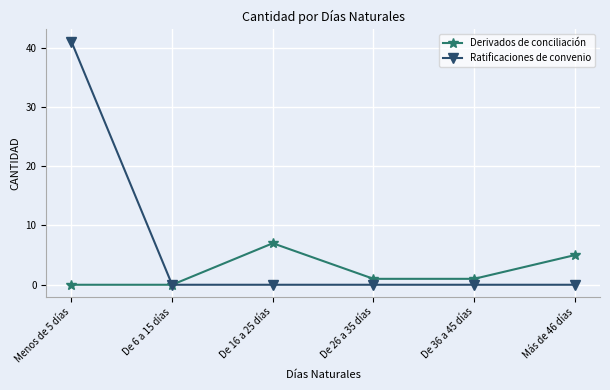

The Derivados de conciliación series shows 0 at De 6 a 15 días. True or false?

True